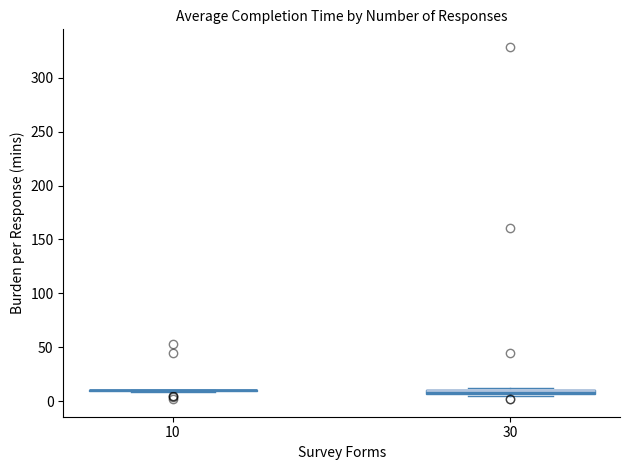

Where is the lower edge of the box at x = 30 on the y-axis? The values are not printed on the chart, so give them approximately, as read against the axis.

5